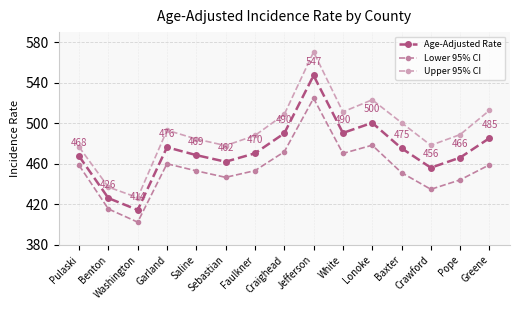

What is the difference between the highest and lowest values at Sebastian?

31.3